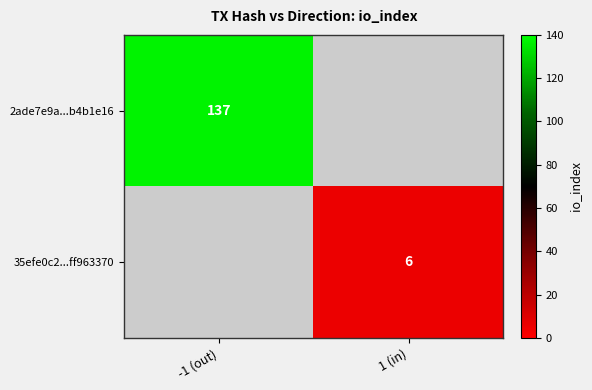

At how many categories does at least one series exceed 78?

1